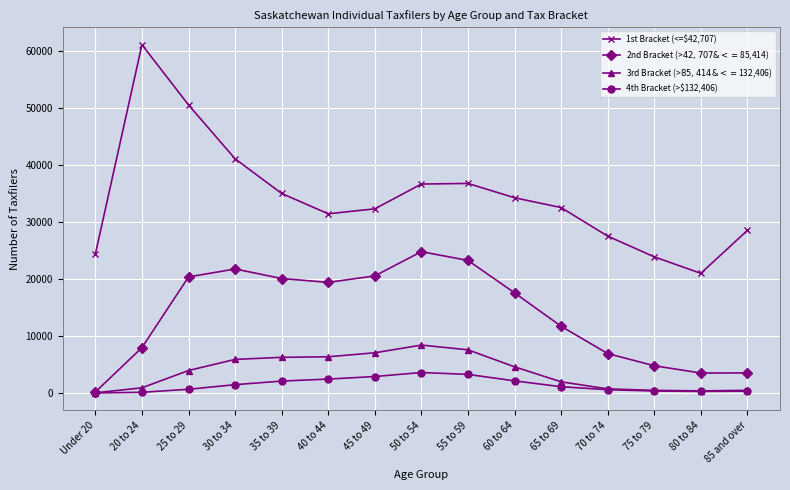

What is the value of the 1st Bracket (<=$42,707) point at the 8th from the left?

36620